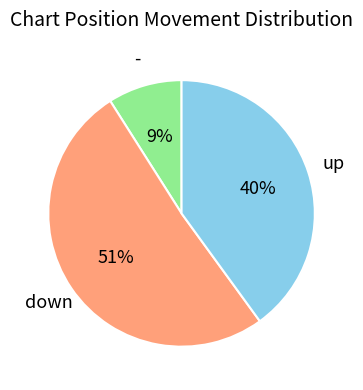

How many segments does this pie chart have?

3